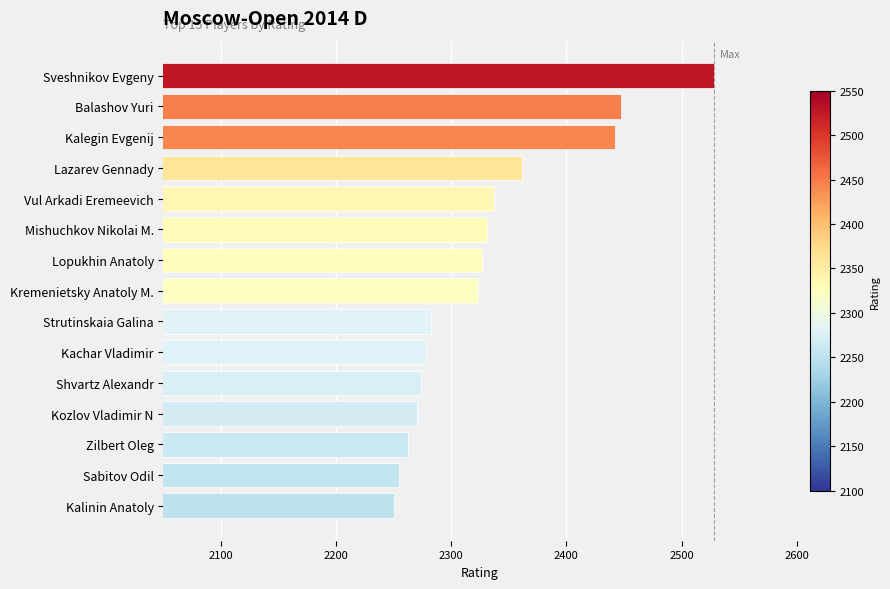

Is it true that the value at Kachar Vladimir is 2278?

True